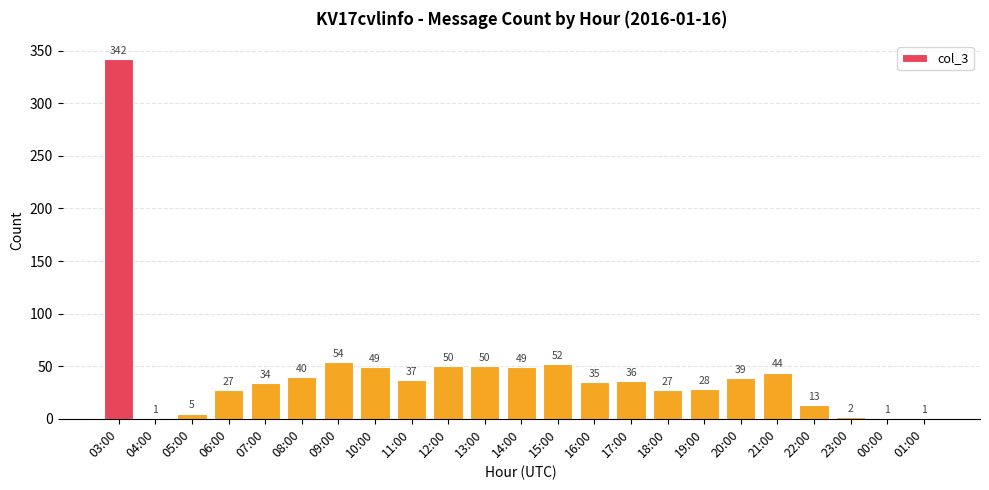

Which has a higher value, 21:00 or 14:00?

14:00